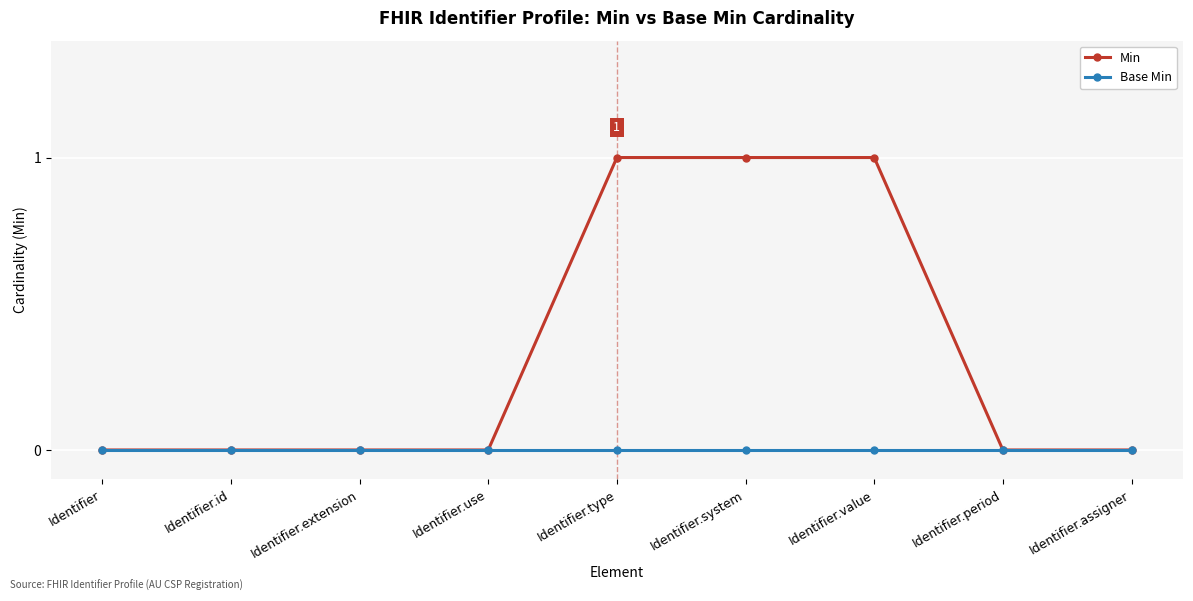

Is it true that Min equals 1 at Identifier.assigner?

False